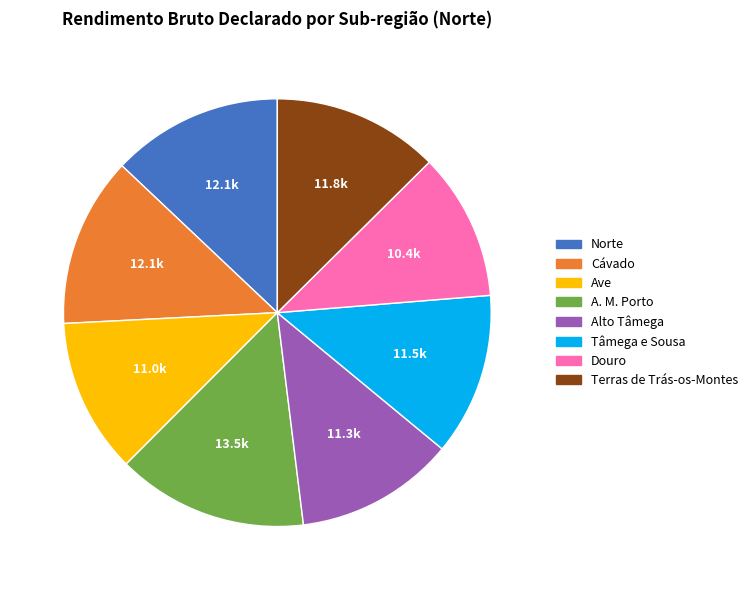

Combined, do Ave and Douro account for over 50%?

No